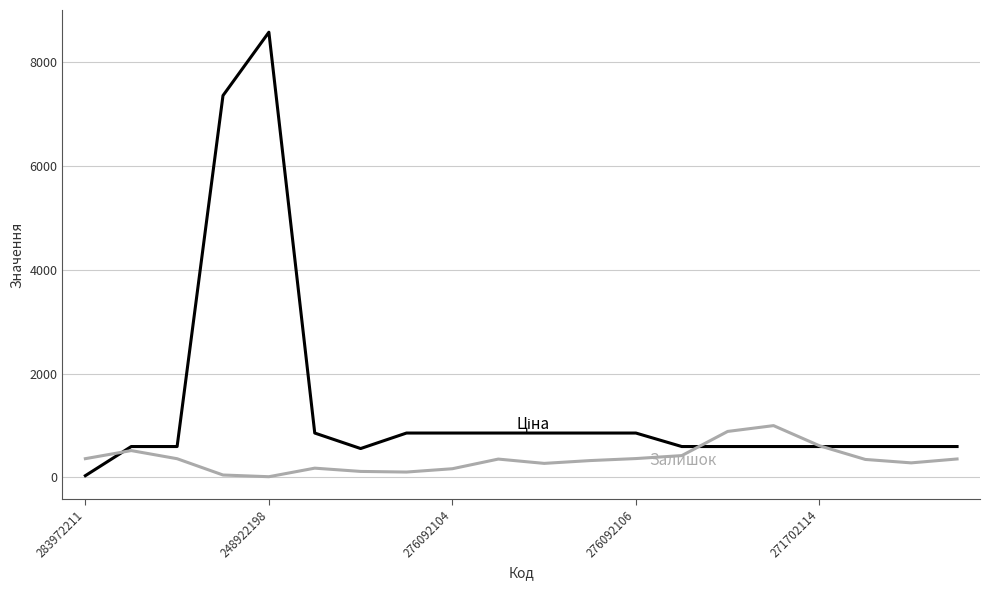

What is the greatest value displayed?

8581.1